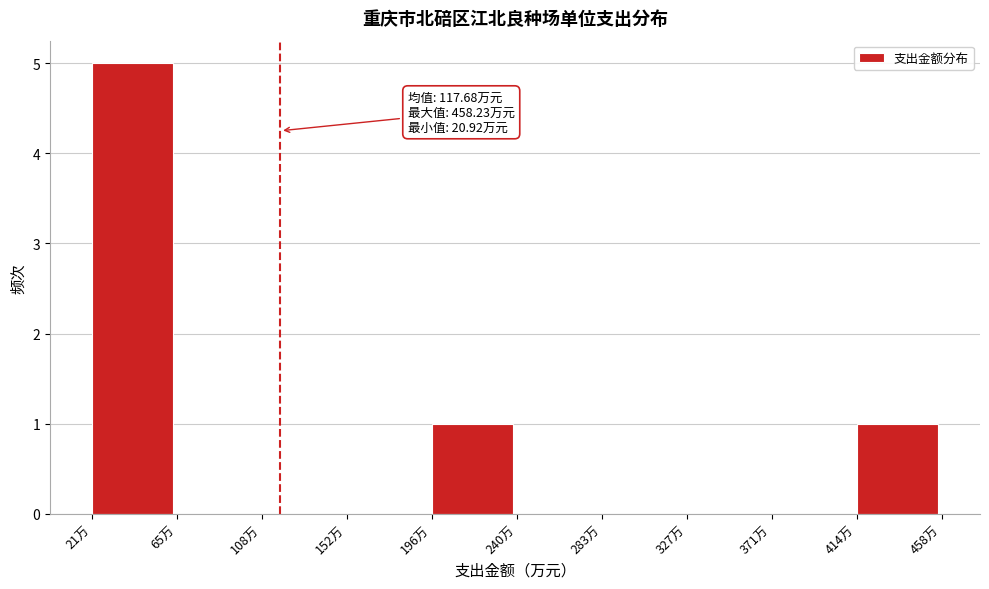

Which range on the x-axis has the tallest bar?

20 to 65